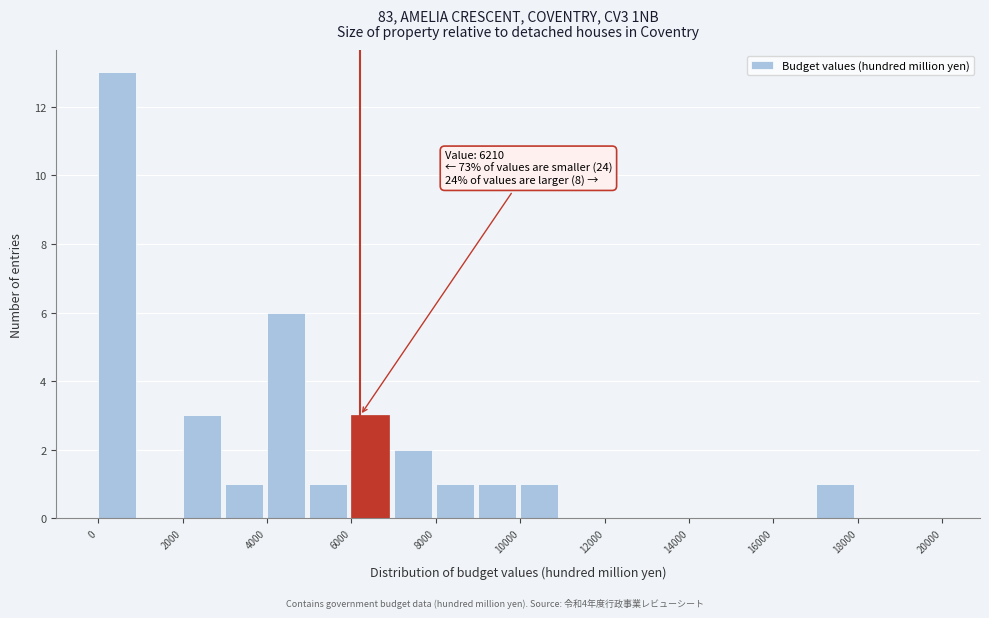

Over which range of the x-axis is the bar tallest?

0 to 1000